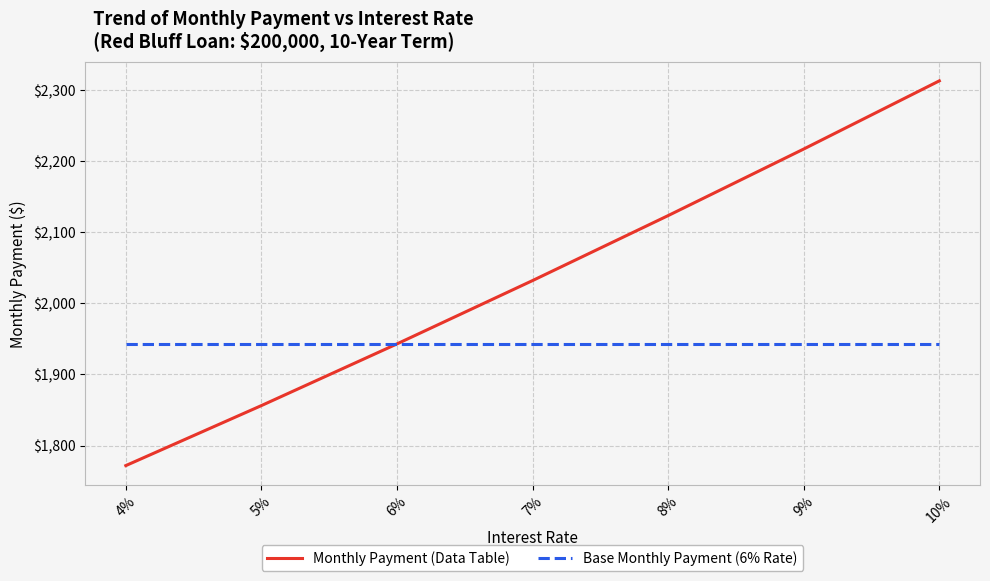

What is the sum of all Base Monthly Payment (6% Rate) values?

13600.0